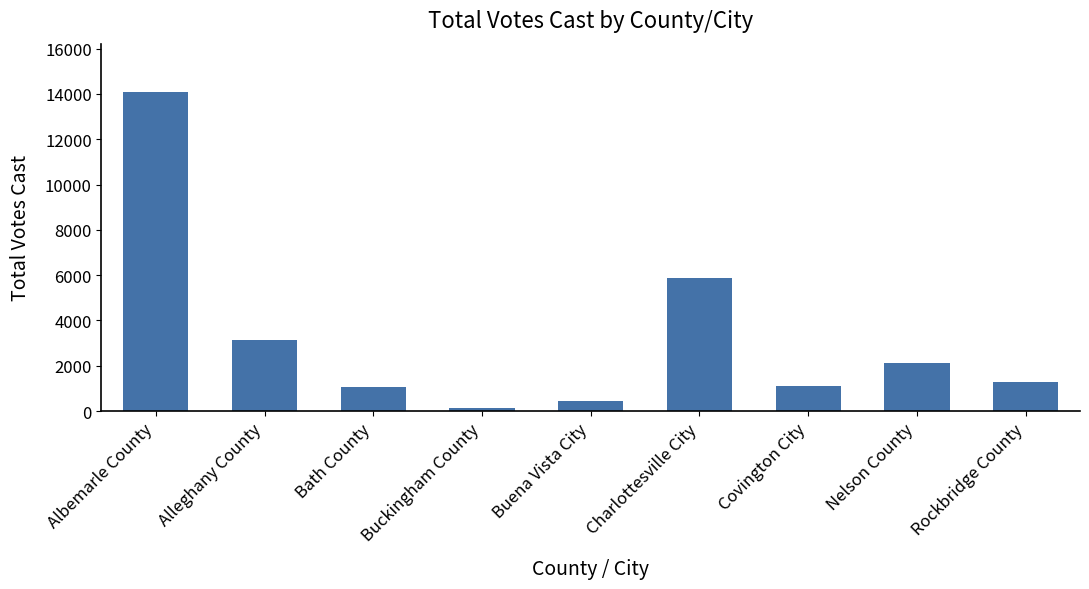

What position from the right is Albemarle County?

9